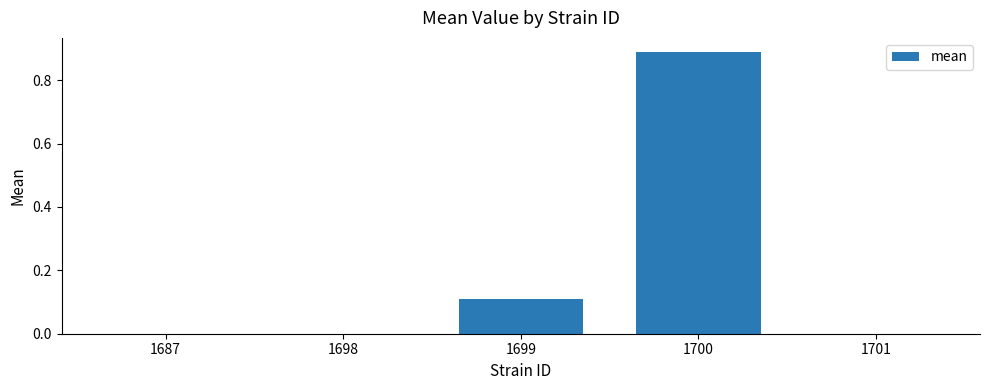

Which category has the highest value across all series?

1700